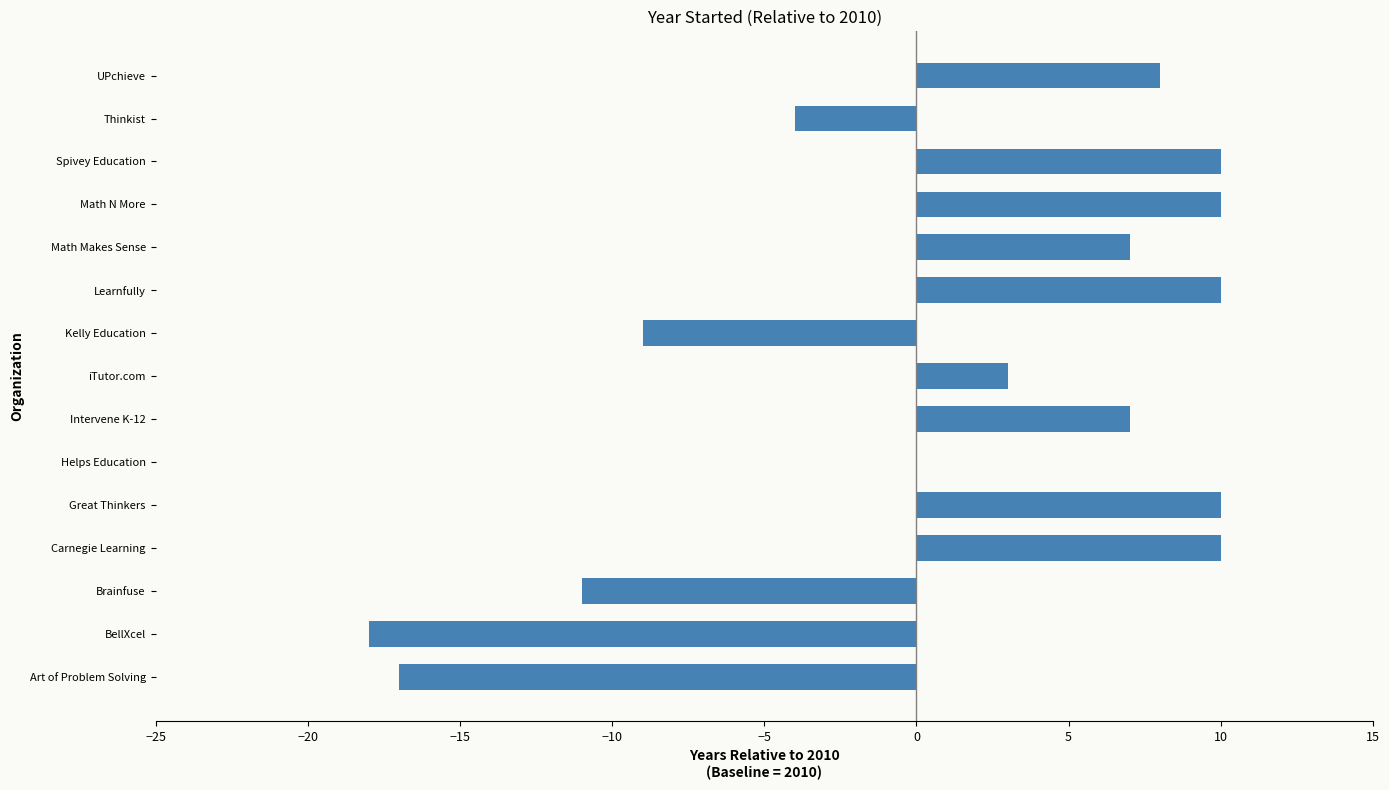

What is the change in value from Helps Education to UPchieve?

+8